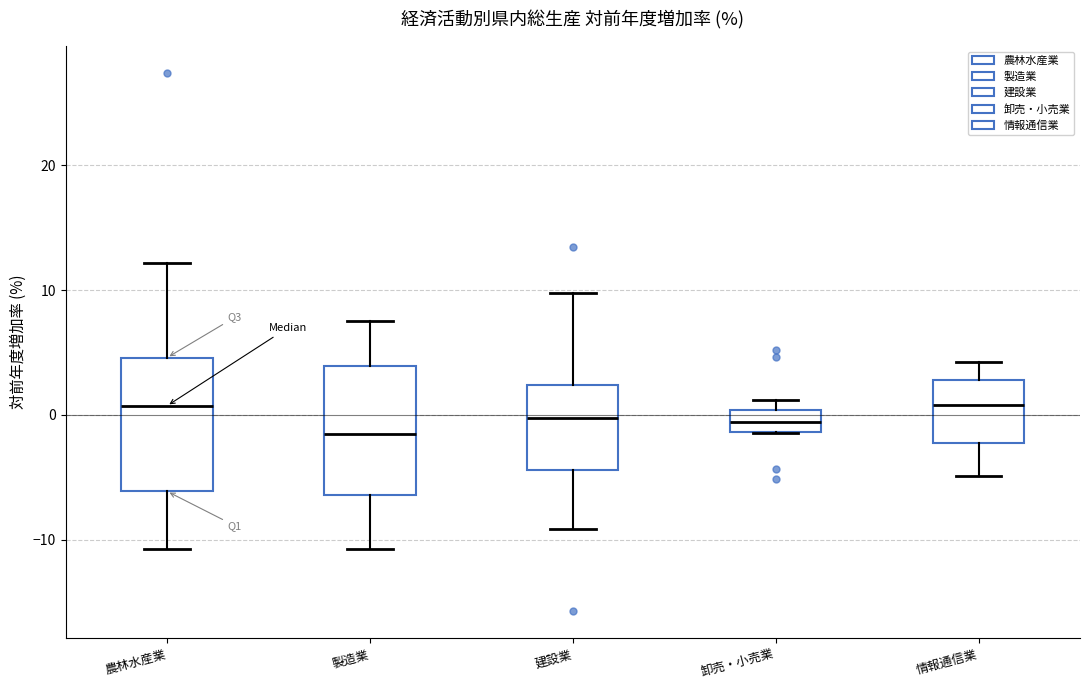

Reading left to right, transcribe this box plot: for each box, give where its median line is, the range the box spans, and where its two whiskers end, as read against the y-axis. The values are not printed on the chart, so give them approximately, as read against the axis.

農林水産業: median 1, box -6 to 5, whiskers -11 to 12
製造業: median -2, box -6 to 4, whiskers -11 to 8
建設業: median 0, box -4 to 2, whiskers -9 to 10
卸売・小売業: median -1 (inside the box), box -1 to 0, whiskers -1 to 1
情報通信業: median 1, box -2 to 3, whiskers -5 to 4